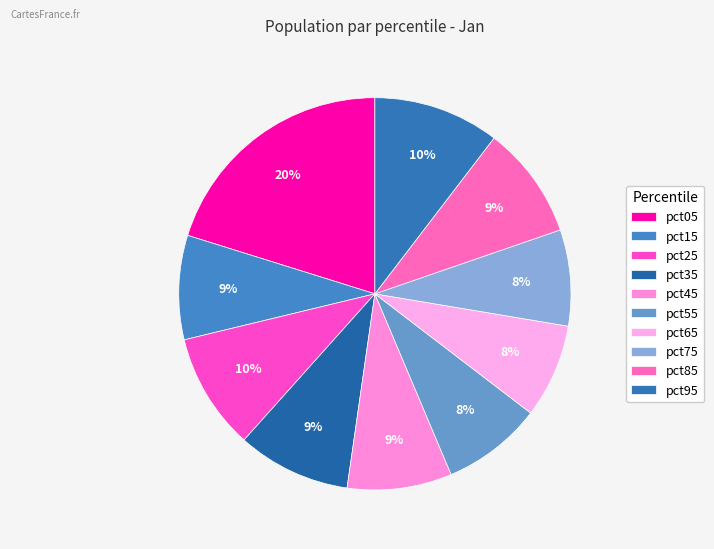

To the nearest percent, what is the combined percentage of pct65 and pct35?

17%